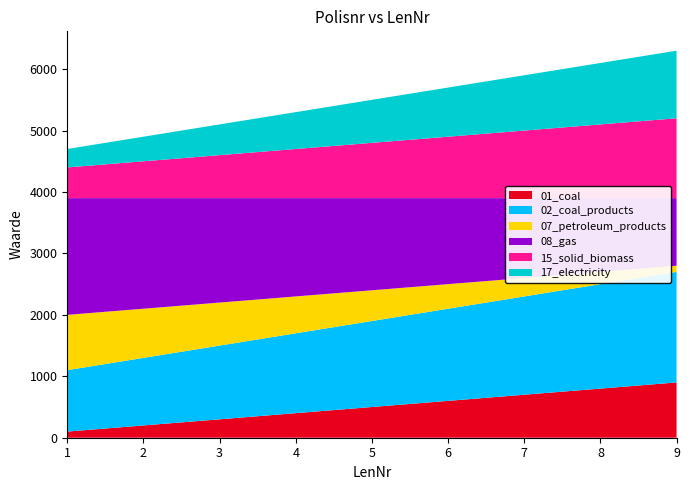

Reading left to right, list all the values displayed in this chart.

01_coal: 1=100	2=200	3=300	4=400	5=500	6=600	7=700	8=800	9=900
02_coal_products: 1=1000	2=1100	3=1200	4=1300	5=1400	6=1500	7=1600	8=1700	9=1800
07_petroleum_products: 1=900	2=800	3=700	4=600	5=500	6=400	7=300	8=200	9=100
08_gas: 1=1900	2=1800	3=1700	4=1600	5=1500	6=1400	7=1300	8=1200	9=1100
15_solid_biomass: 1=500	2=600	3=700	4=800	5=900	6=1000	7=1100	8=1200	9=1300
17_electricity: 1=300	2=400	3=500	4=600	5=700	6=800	7=900	8=1000	9=1100